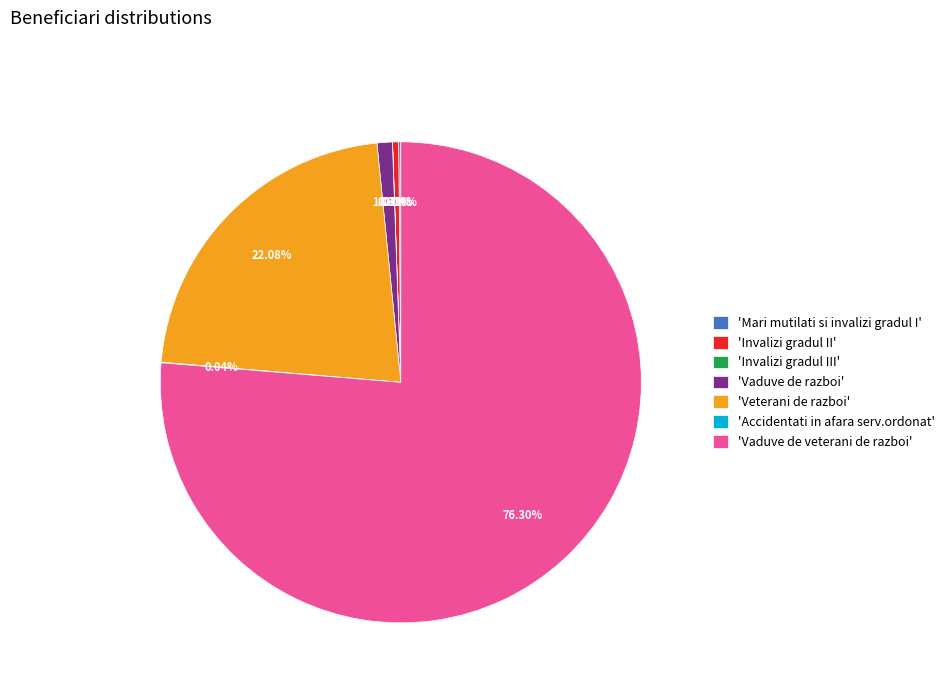

Between 'Vaduve de veterani de razboi' and 'Veterani de razboi', which is larger?

'Vaduve de veterani de razboi'